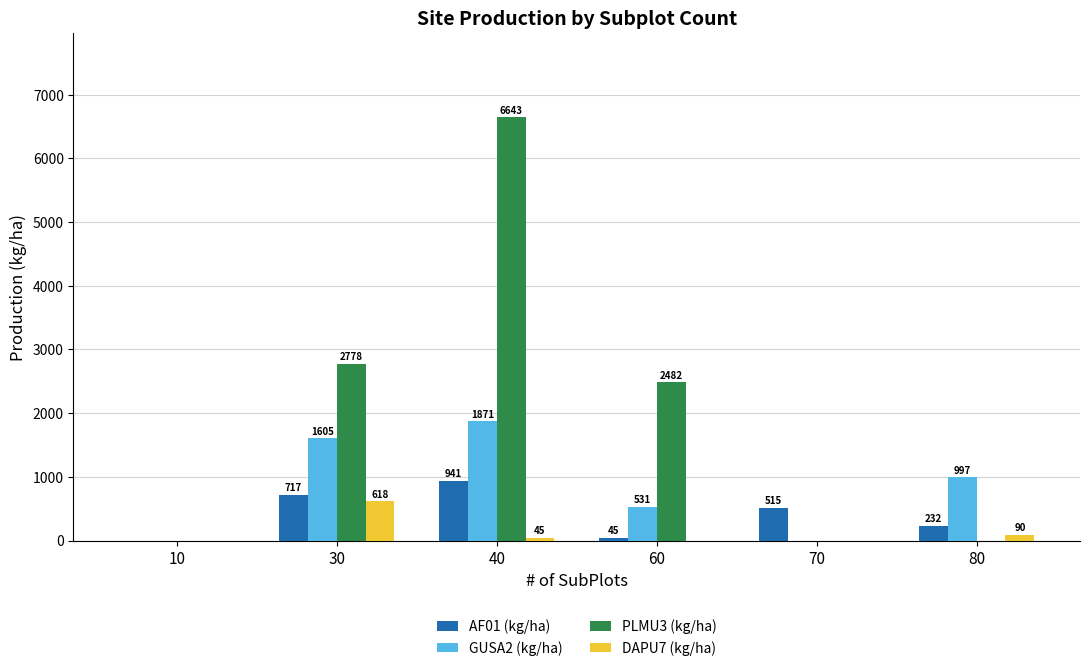

What is the approximate value of PLMU3 (kg/ha) at 40?

6642.7